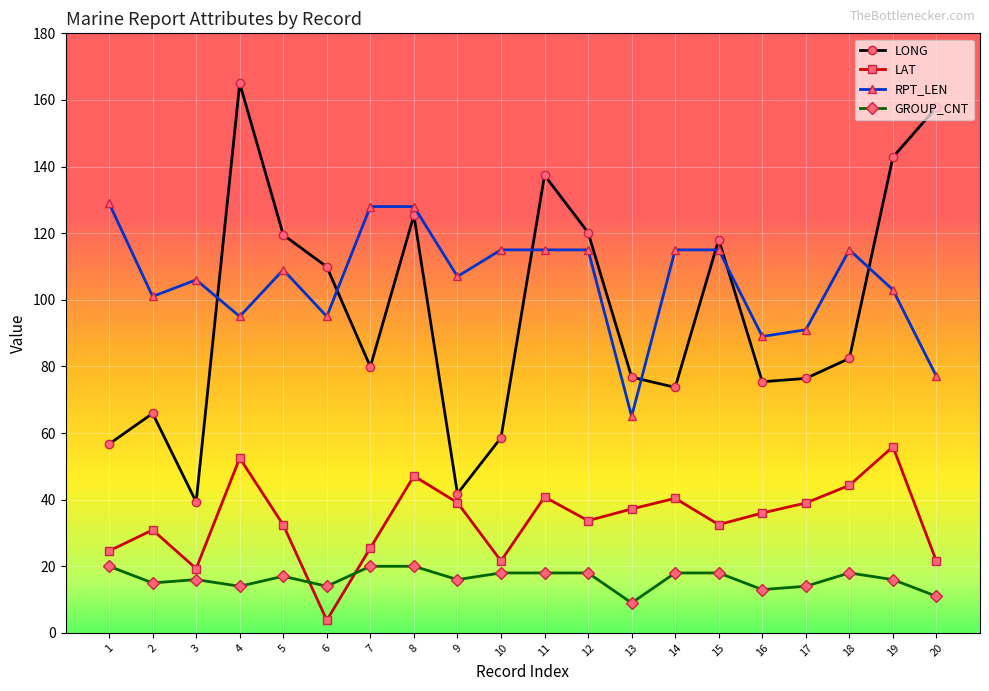

What are all the series names shown in the legend?

LONG, LAT, RPT_LEN, GROUP_CNT